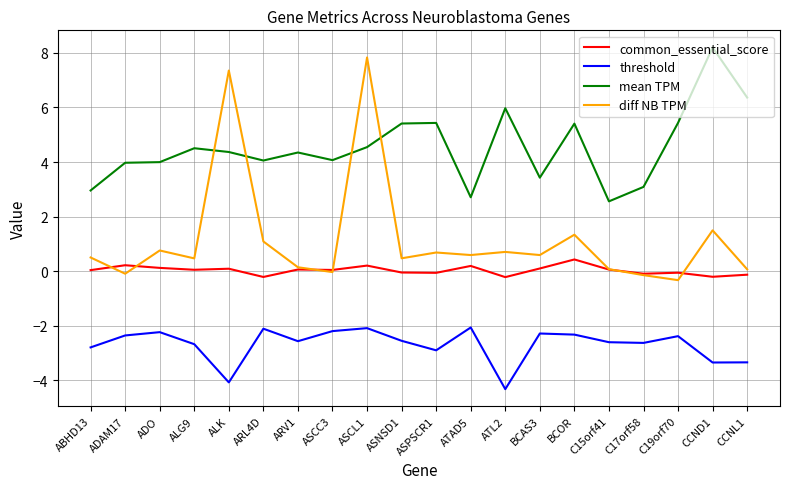

Rank the series by their maximum value, from highest to lowest.

mean TPM, diff NB TPM, common_essential_score, threshold